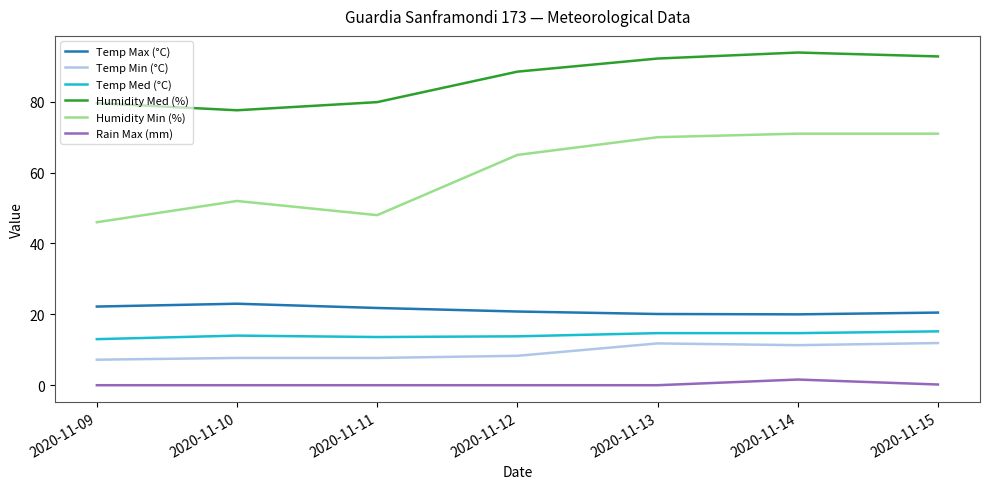

List the series in order of their peak value, highest first.

Humidity Med (%), Humidity Min (%), Temp Max (°C), Temp Med (°C), Temp Min (°C), Rain Max (mm)